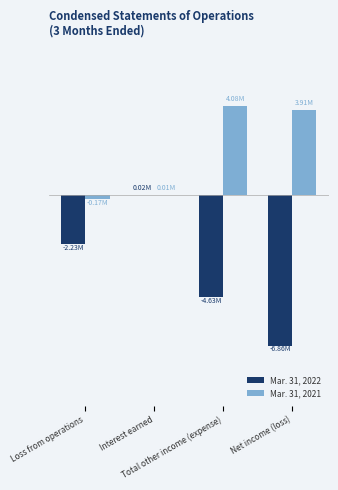

Where does the Mar. 31, 2021 series first go above 3912412?

Total other income (expense)